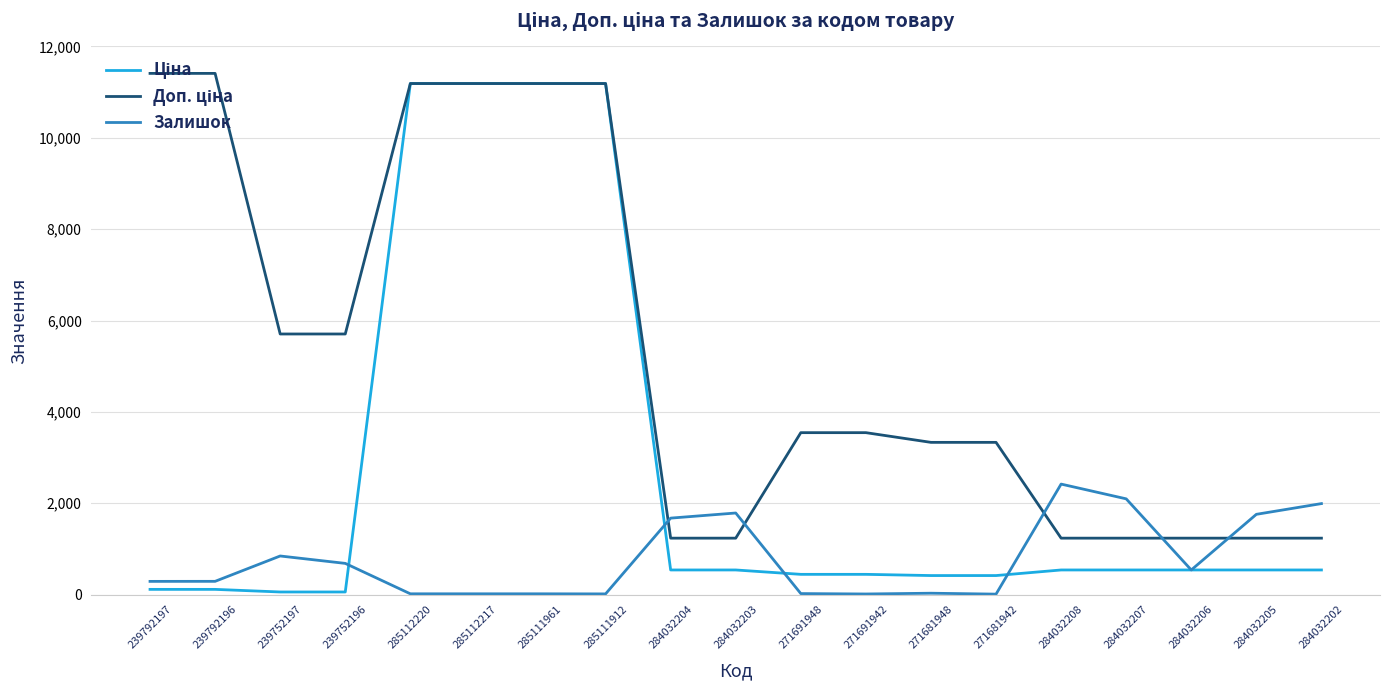

How many lines are shown in the chart?

3